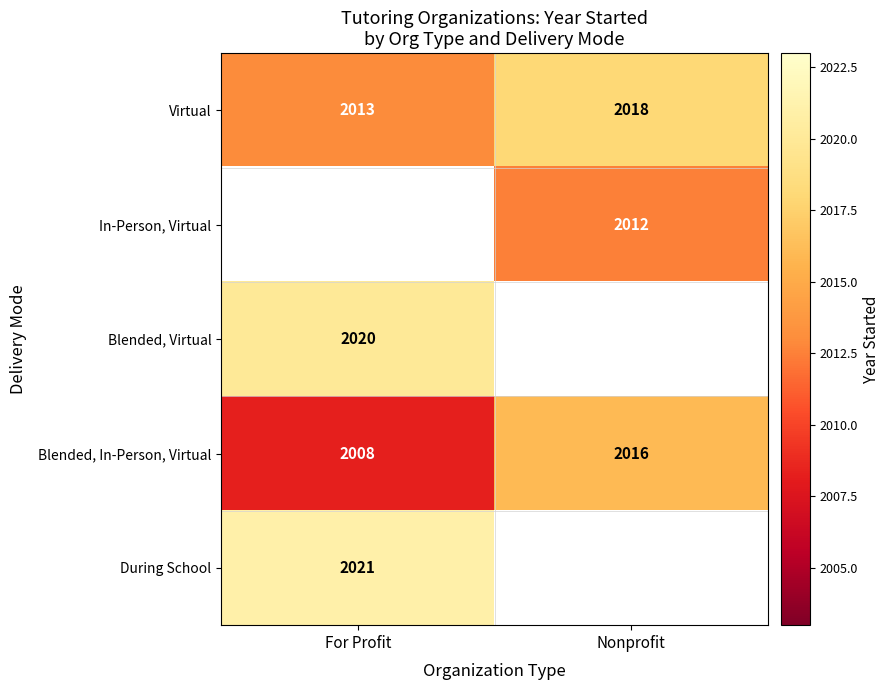

Is it true that Blended, Virtual equals 1148.0 at For Profit?

False